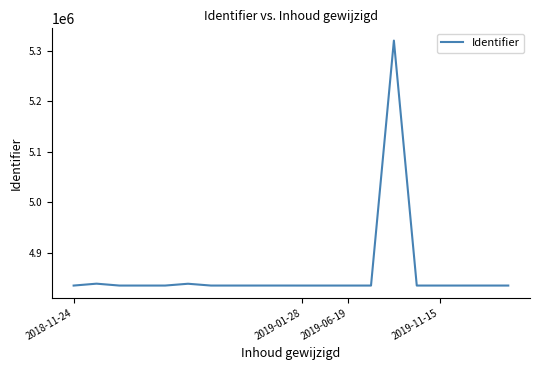

What is the difference between the maximum and minimum values?

483588